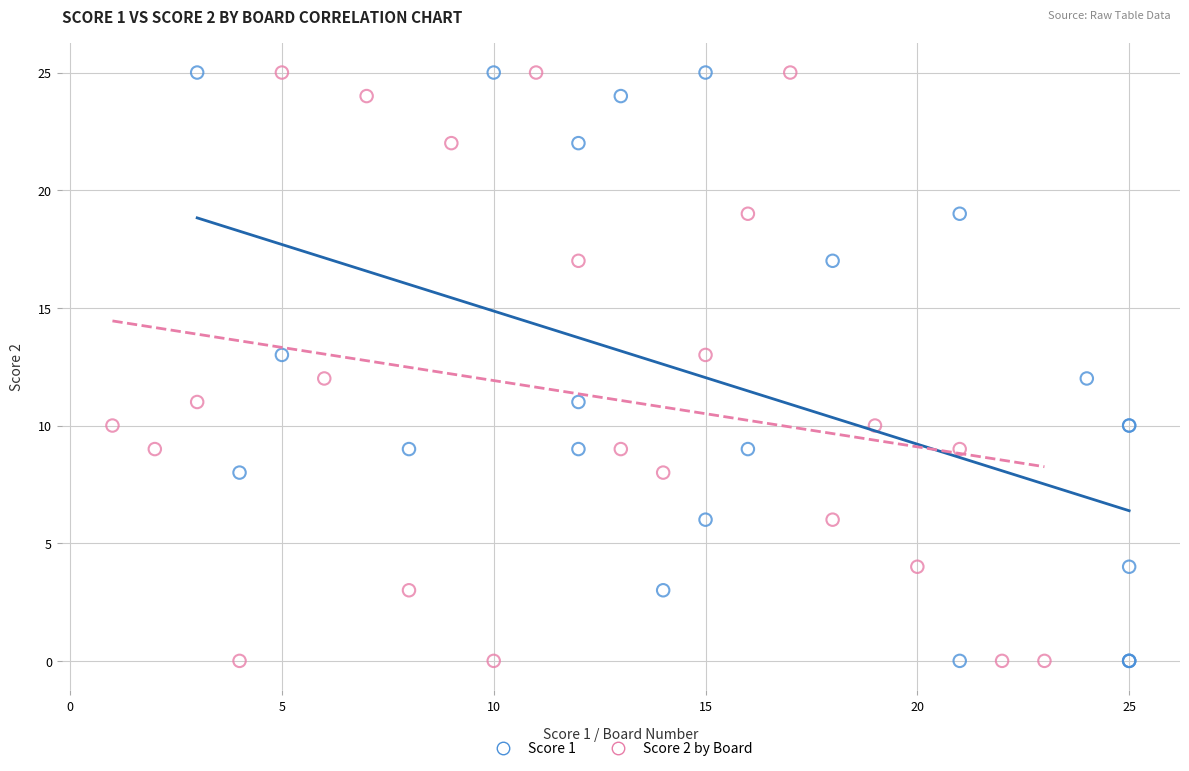

What are all the series names shown in the legend?

Score 1, Score 2 by Board